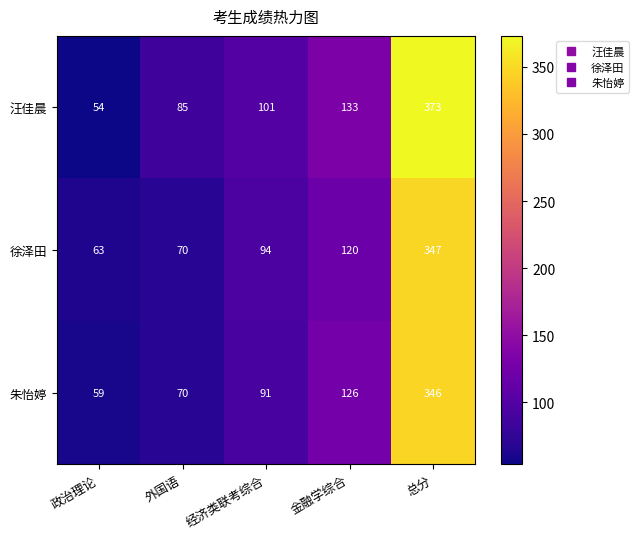

Reading left to right, what are all the values shown in this chart?

汪佳晨: 政治理论=54	外国语=85	经济类联考综合=101	金融学综合=133	总分=373
徐泽田: 政治理论=63	外国语=70	经济类联考综合=94	金融学综合=120	总分=347
朱怡婷: 政治理论=59	外国语=70	经济类联考综合=91	金融学综合=126	总分=346